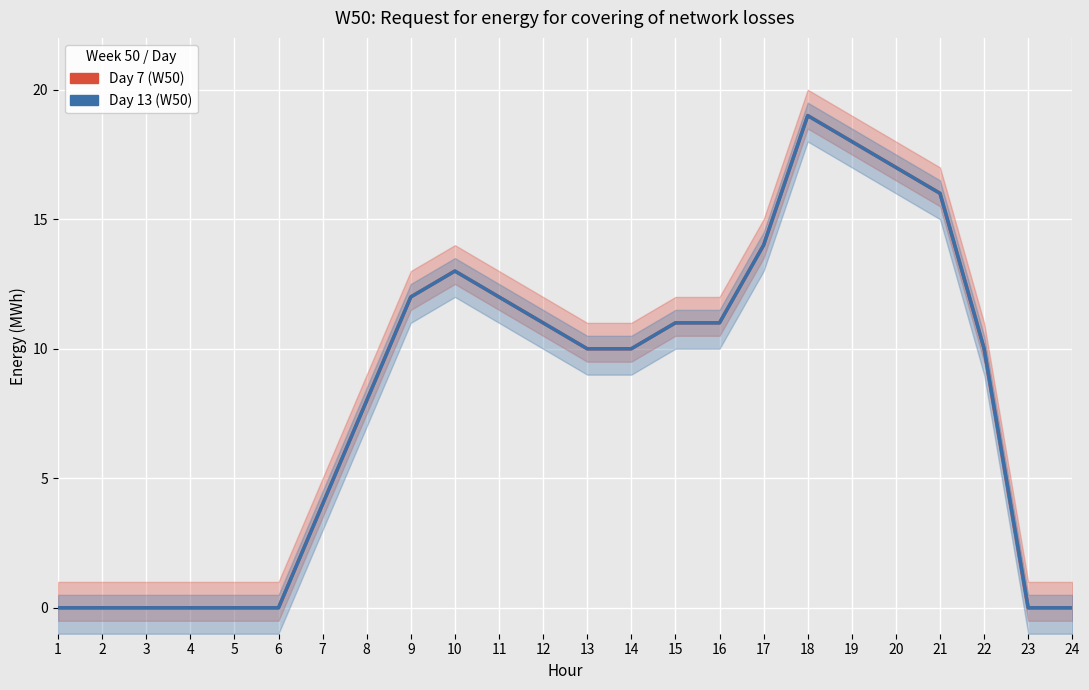

Reading right to left, extract all data points from this chart.

Day 7 (W50): 0	0	10	16	17	18	19	14	11	11	10	10	11	12	13	12	8	4	0	0	0	0	0	0
Day 13 (W50): 0	0	10	16	17	18	19	14	11	11	10	10	11	12	13	12	8	4	0	0	0	0	0	0